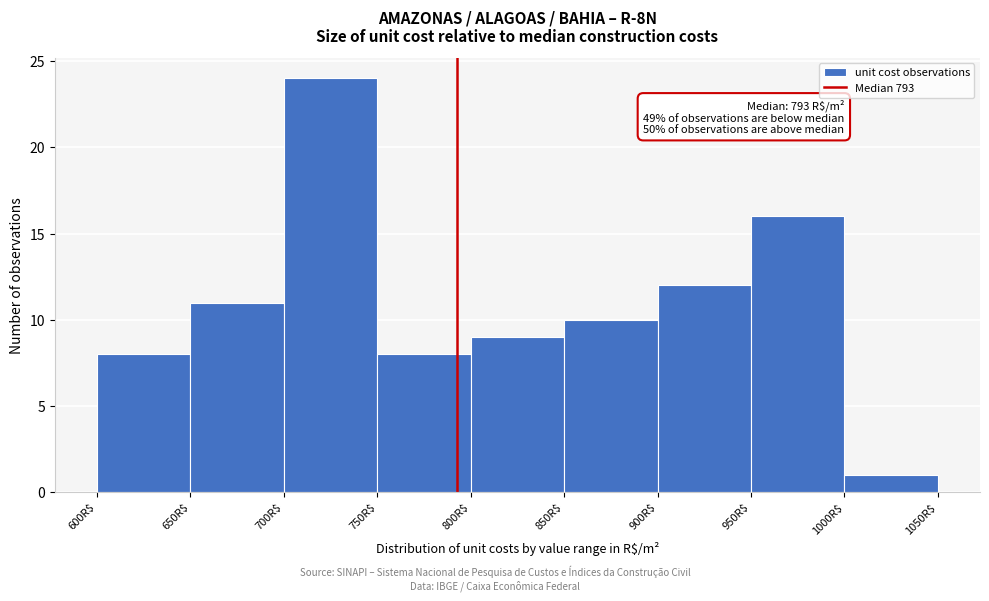

Which range on the x-axis has the tallest bar?

700 to 750